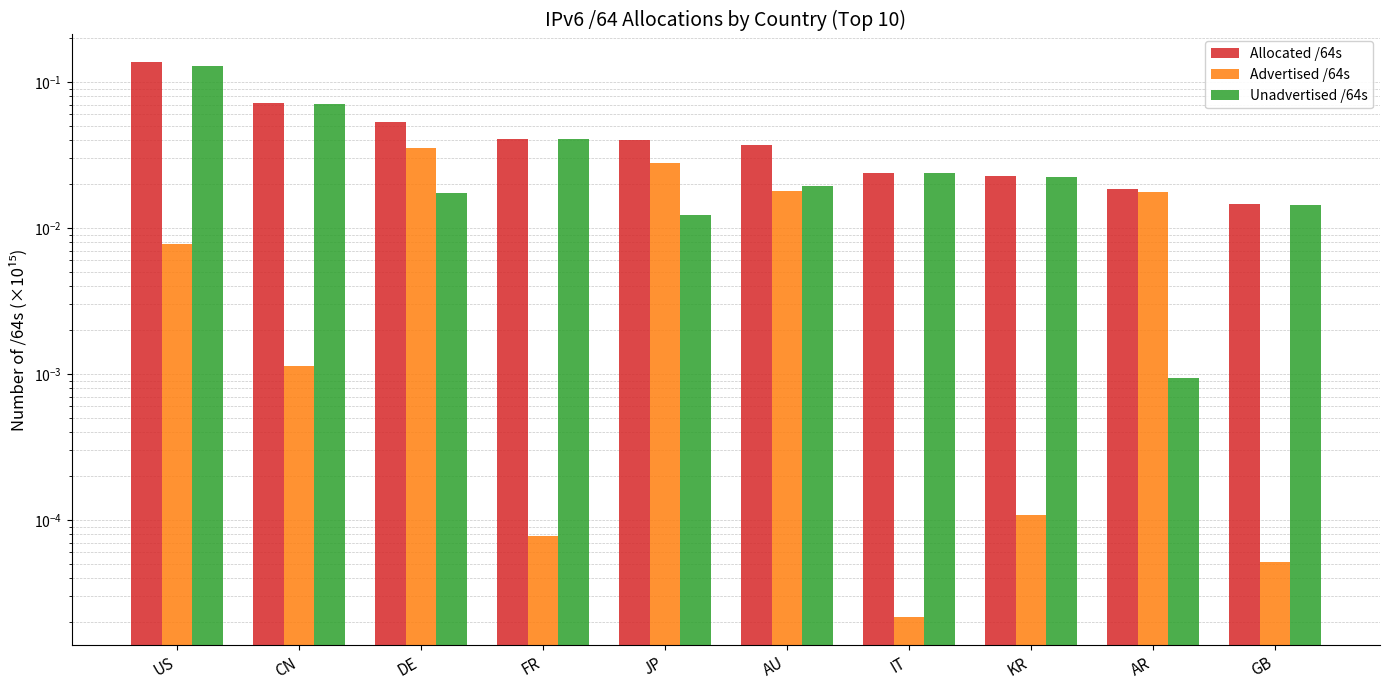

Which series has the widest spread of values?

Unadvertised /64s